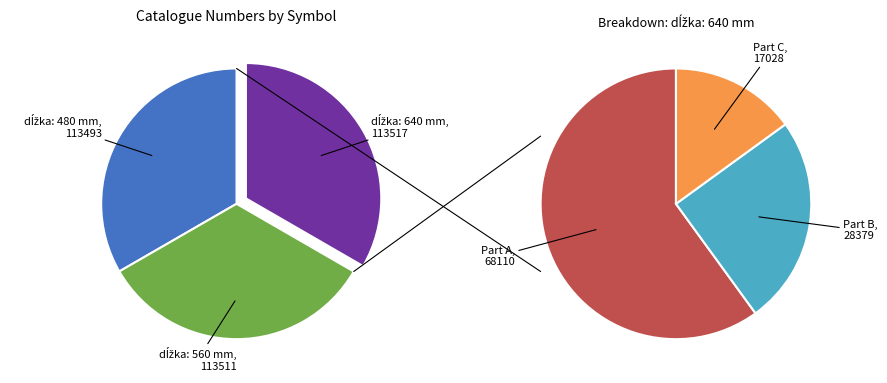

How many slices are in this pie chart?

3